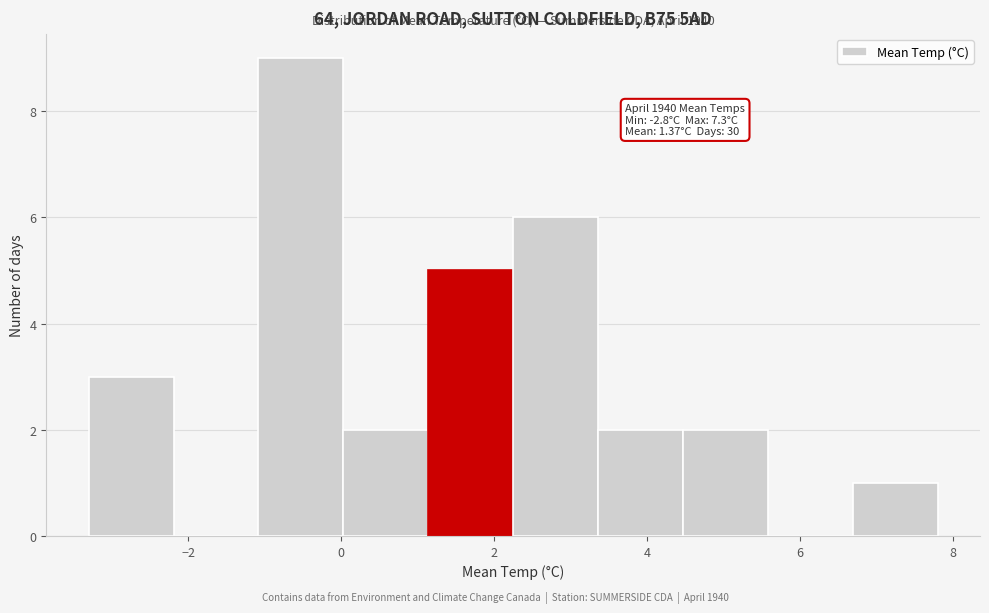

Over which range of the x-axis is the bar tallest?

-1.0 to 0.0